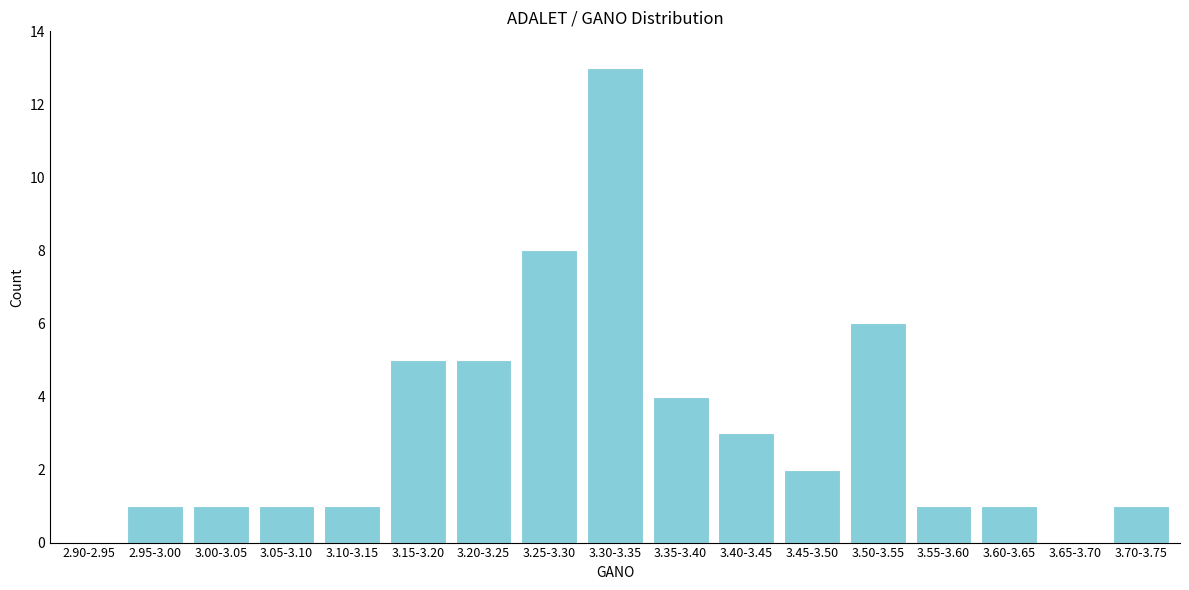

Reading left to right, what are all the values shown in this chart?

2.90-2.95=0	2.95-3.00=1	3.00-3.05=1	3.05-3.10=1	3.10-3.15=1	3.15-3.20=5	3.20-3.25=5	3.25-3.30=8	3.30-3.35=13	3.35-3.40=4	3.40-3.45=3	3.45-3.50=2	3.50-3.55=6	3.55-3.60=1	3.60-3.65=1	3.65-3.70=0	3.70-3.75=1